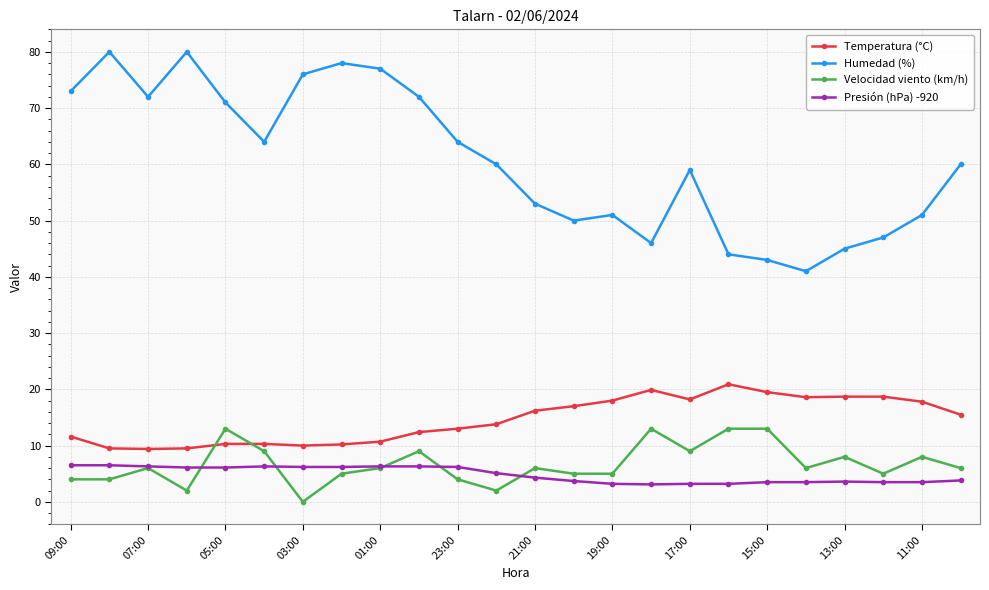

Which series has the largest range (max minus min)?

Humedad (%)